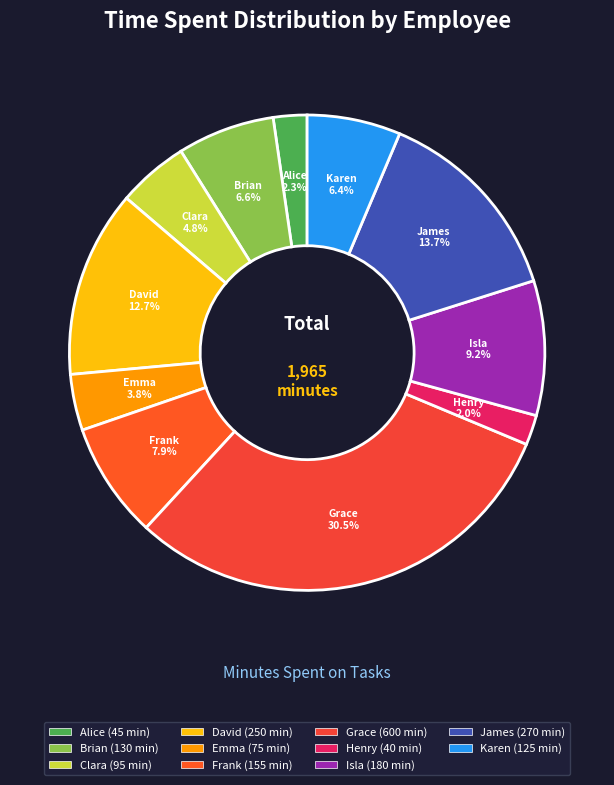

What portion of the pie excludes Clara?

95.2%